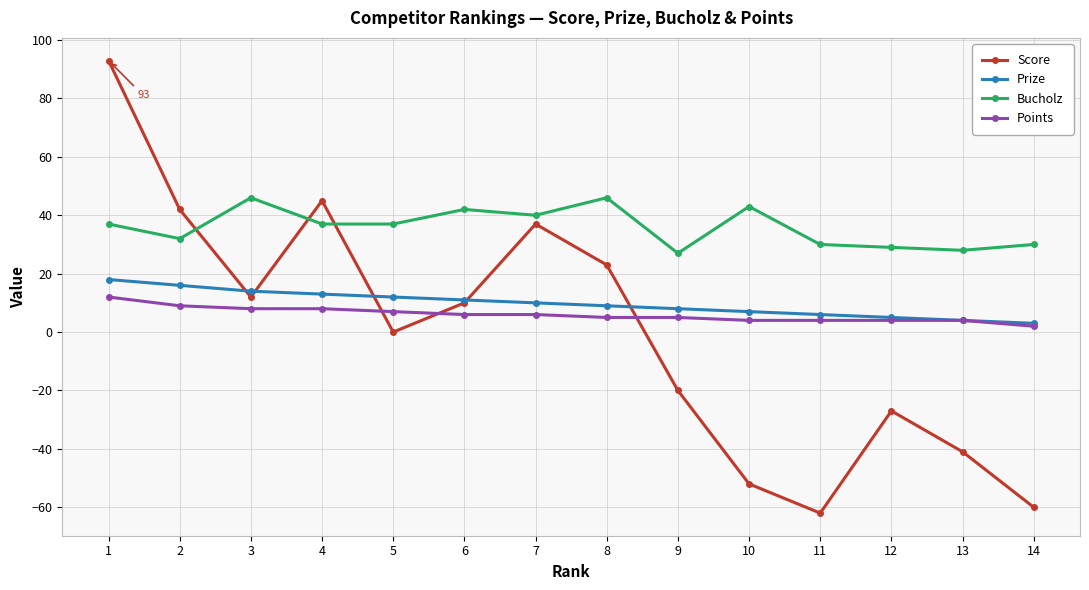

True or false: Prize has a value of 8 at 9.

True